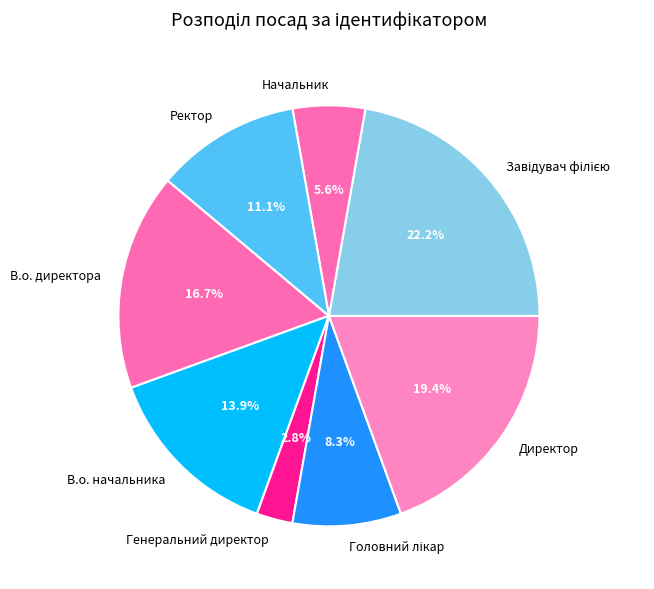

Between Директор and В.о. начальника, which is larger?

Директор